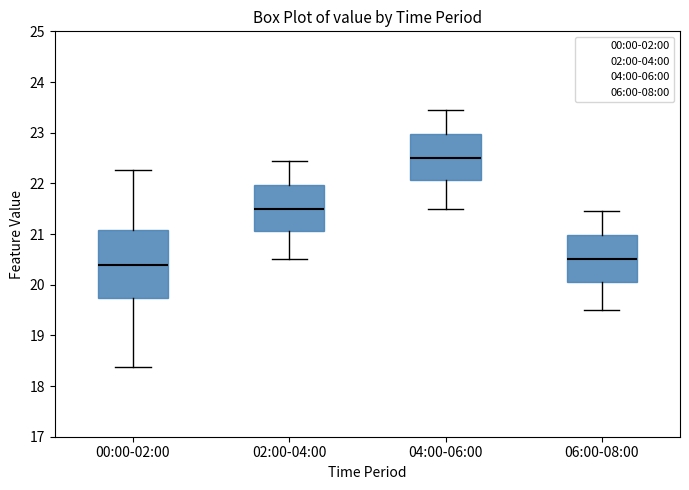

Reading left to right, read every box against the y-axis: the position of its median line, the range the box covers, and the ends of its whiskers. The values are not printed on the chart, so give them approximately, as read against the axis.

00:00-02:00: median 20.4, box 19.7 to 21.1, whiskers 18.4 to 22.3
02:00-04:00: median 21.5, box 21.1 to 22.0, whiskers 20.5 to 22.5
04:00-06:00: median 22.5, box 22.1 to 23.0, whiskers 21.5 to 23.5
06:00-08:00: median 20.5, box 20.1 to 21.0, whiskers 19.5 to 21.5